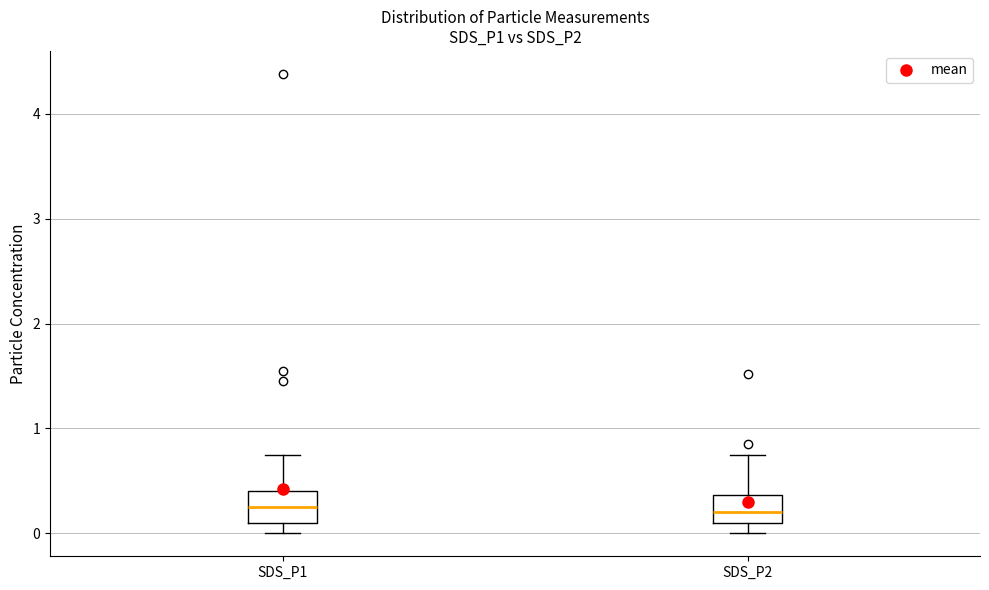

Reading left to right, transcribe this box plot: for each box, give where its median line is, the range the box spans, and where its two whiskers end, as read against the y-axis. The values are not printed on the chart, so give them approximately, as read against the axis.

SDS_P1: median 0.3, box 0.1 to 0.4, whiskers 0.0 to 0.8
SDS_P2: median 0.2, box 0.1 to 0.4, whiskers 0.0 to 0.8